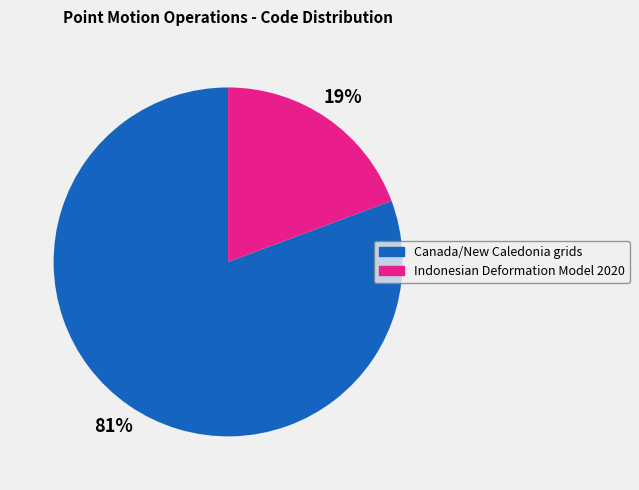

Does any single category account for the majority?

Yes